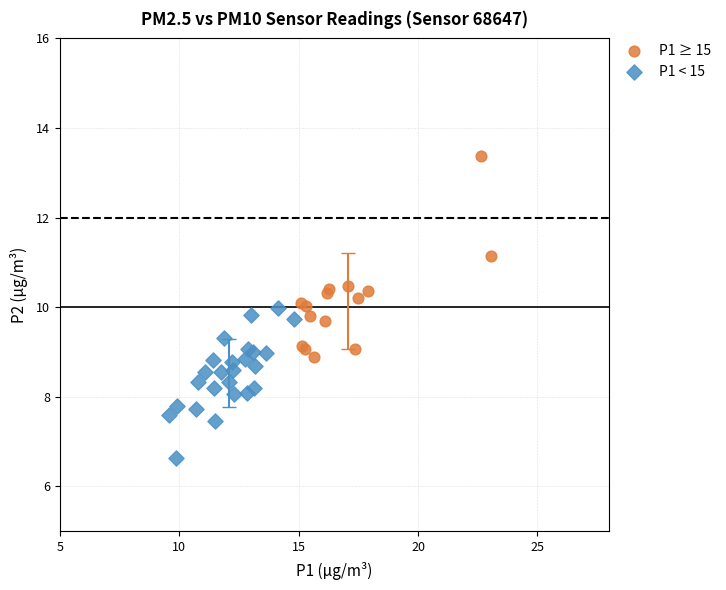

Which series contains the lowest Y value?

P1 < 15